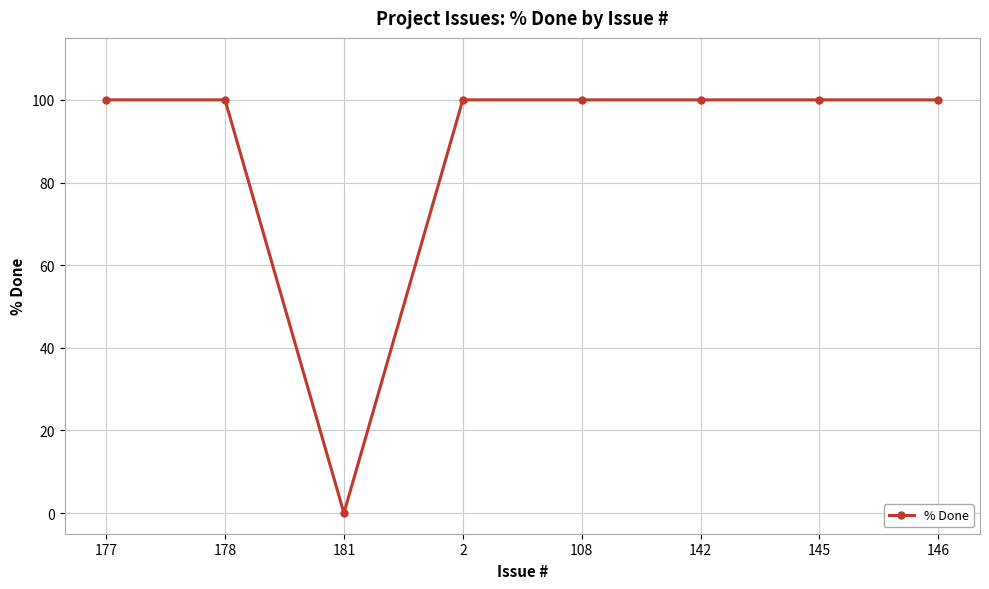

What is the maximum value shown in the chart?

100